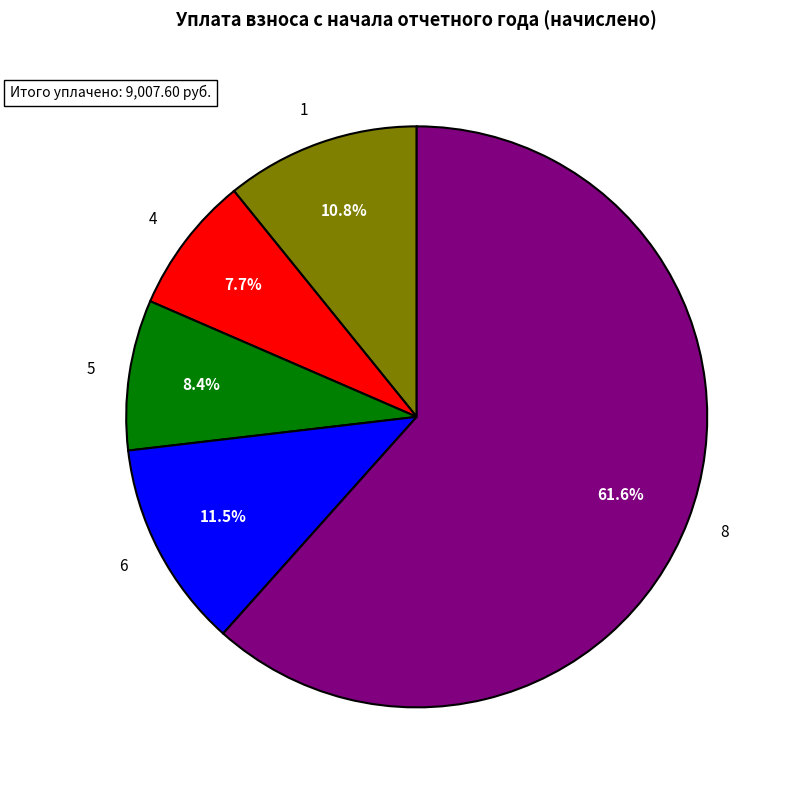

What percentage is the 8 slice, to the nearest percent?

62%